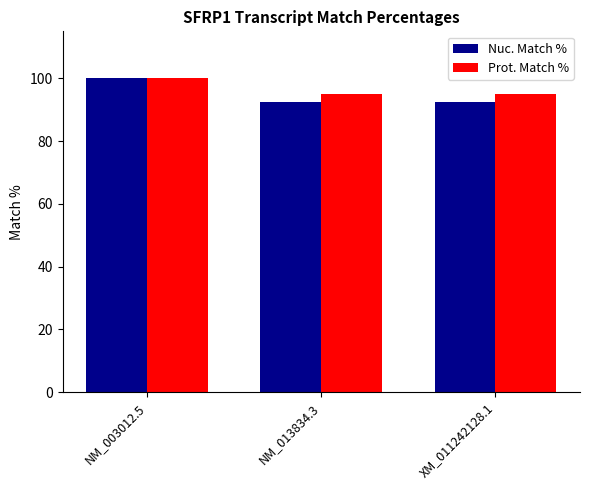

Rank the series by their average value, from lowest to highest.

Nuc. Match %, Prot. Match %